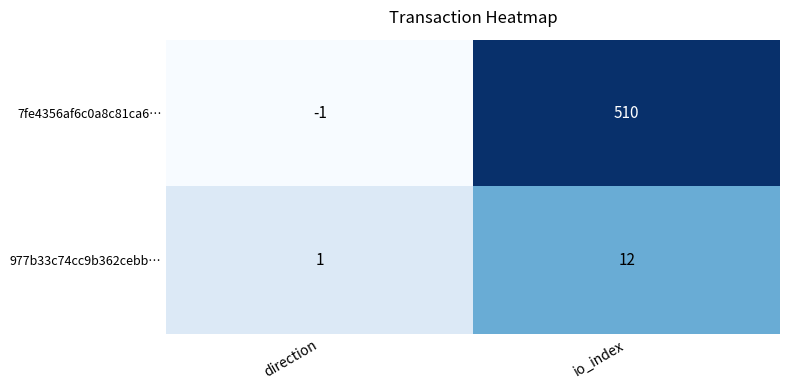

Reading right to left, what are all the values shown in this chart?

7fe4356af6c0a8c81ca6…: 510	-1
977b33c74cc9b362cebb…: 12	1